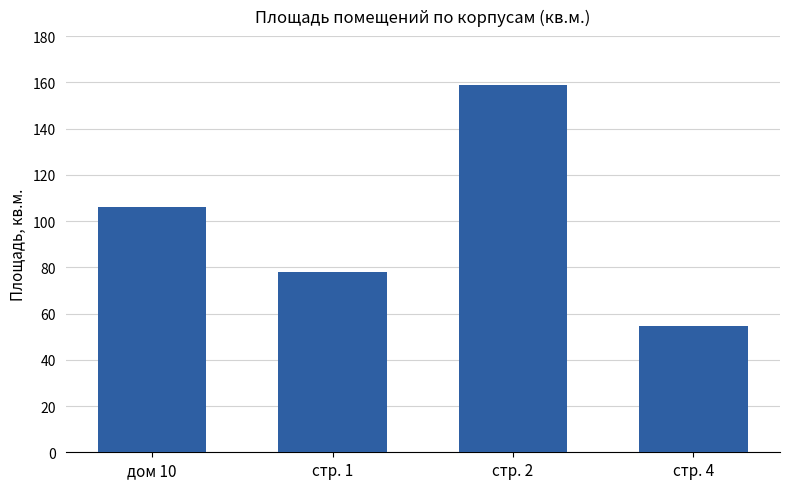

Where is the data nearest to the value 106?

дом 10